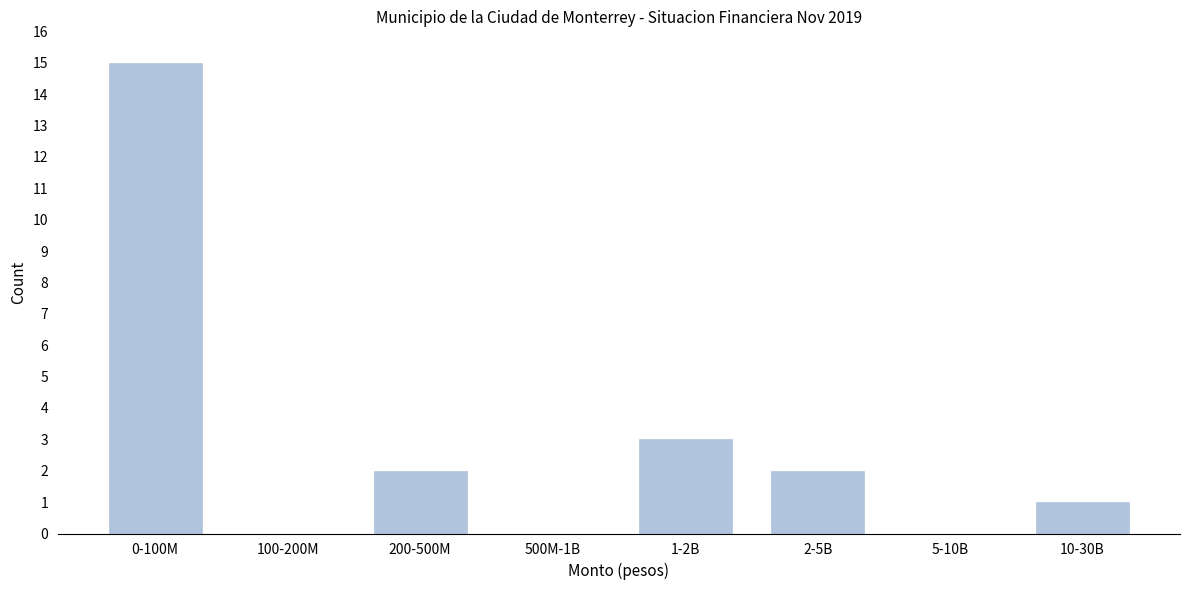

Reading left to right, transcribe all the data shown in this chart.

0-100M=15	100-200M=0	200-500M=2	500M-1B=0	1-2B=3	2-5B=2	5-10B=0	10-30B=1